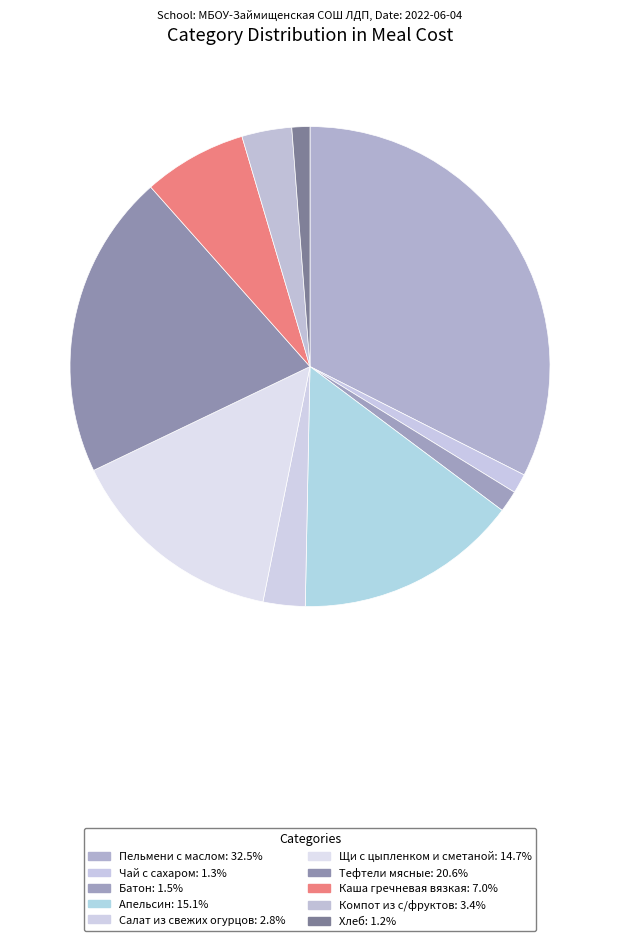

Count the number of slices in the pie.

10